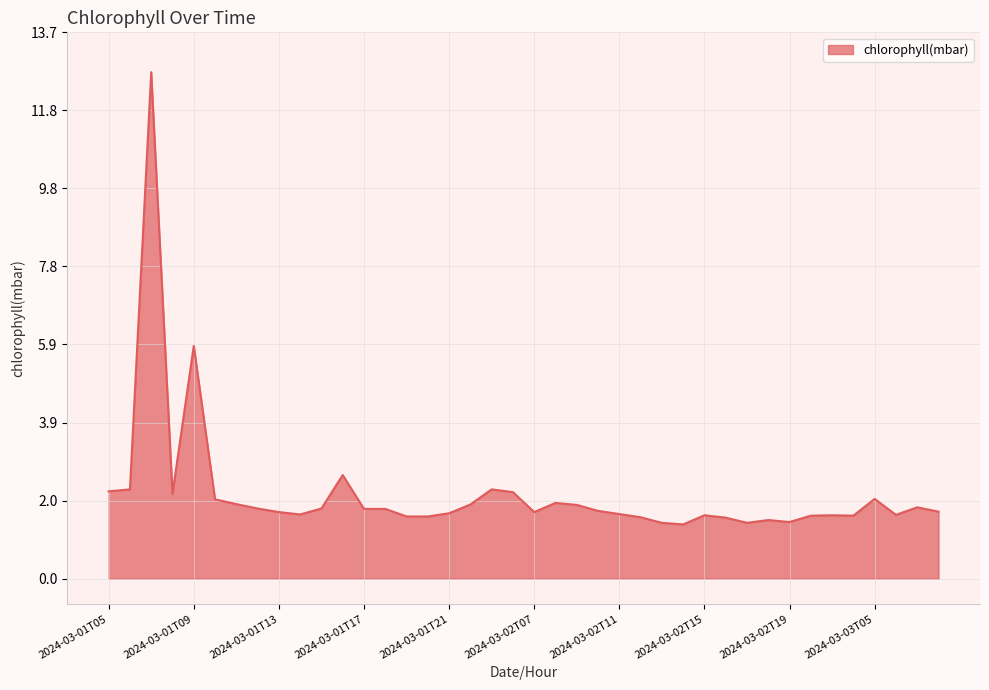

What is the maximum value shown in the chart?

12.7